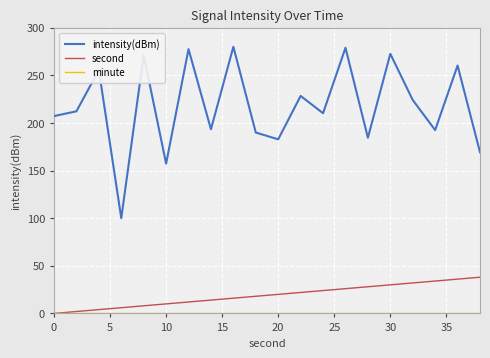

What is the greatest value displayed?

280.0